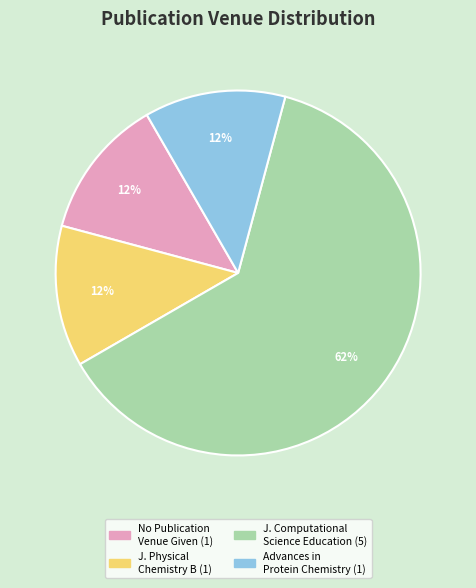

To the nearest percent, what is the average slice percentage?

25%